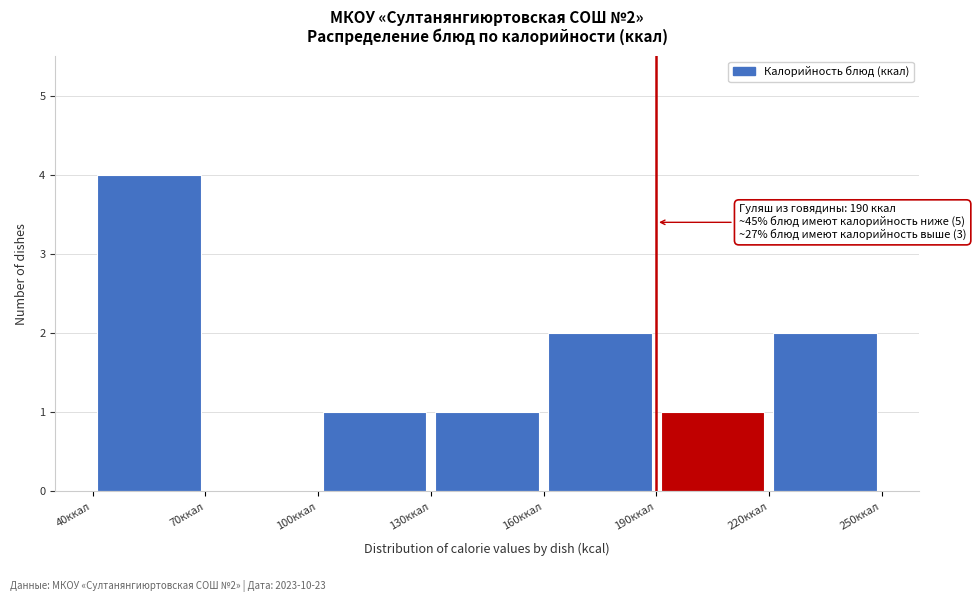

Over which range of the x-axis is the bar tallest?

40 to 70